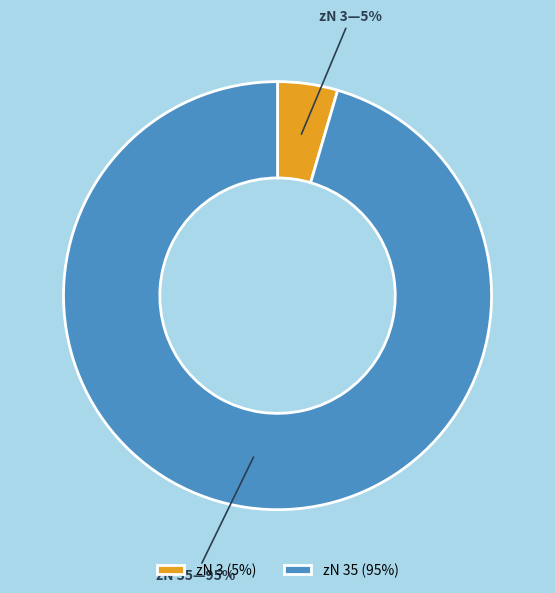

Which slice represents more than half of the pie?

zN 35 (95%)